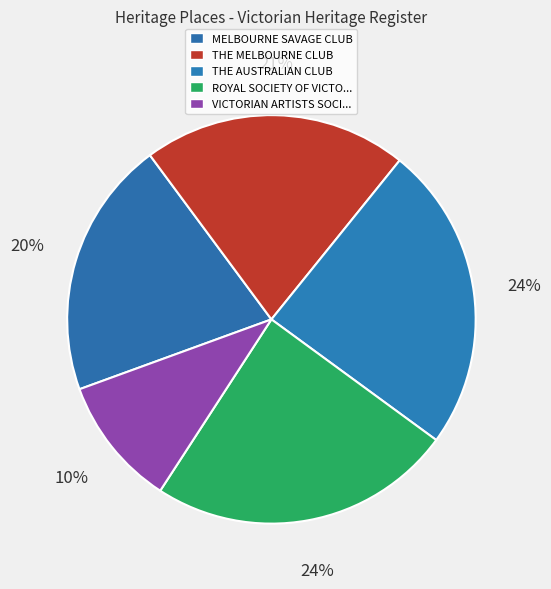

Does MELBOURNE SAVAGE CLUB account for over 50% of the chart?

No